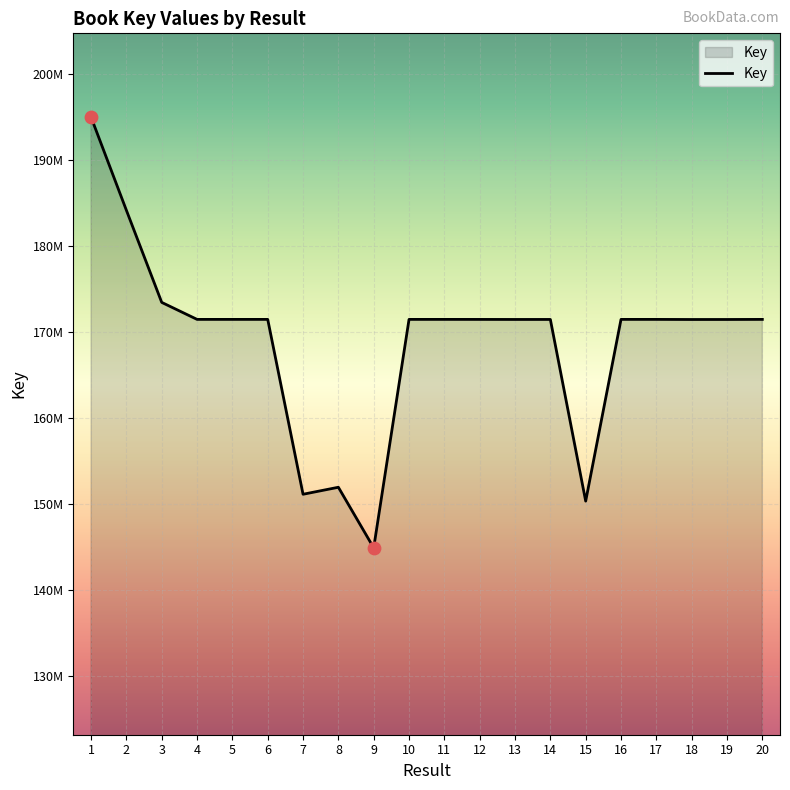

What is the change in value from 4 to 14?

-6935